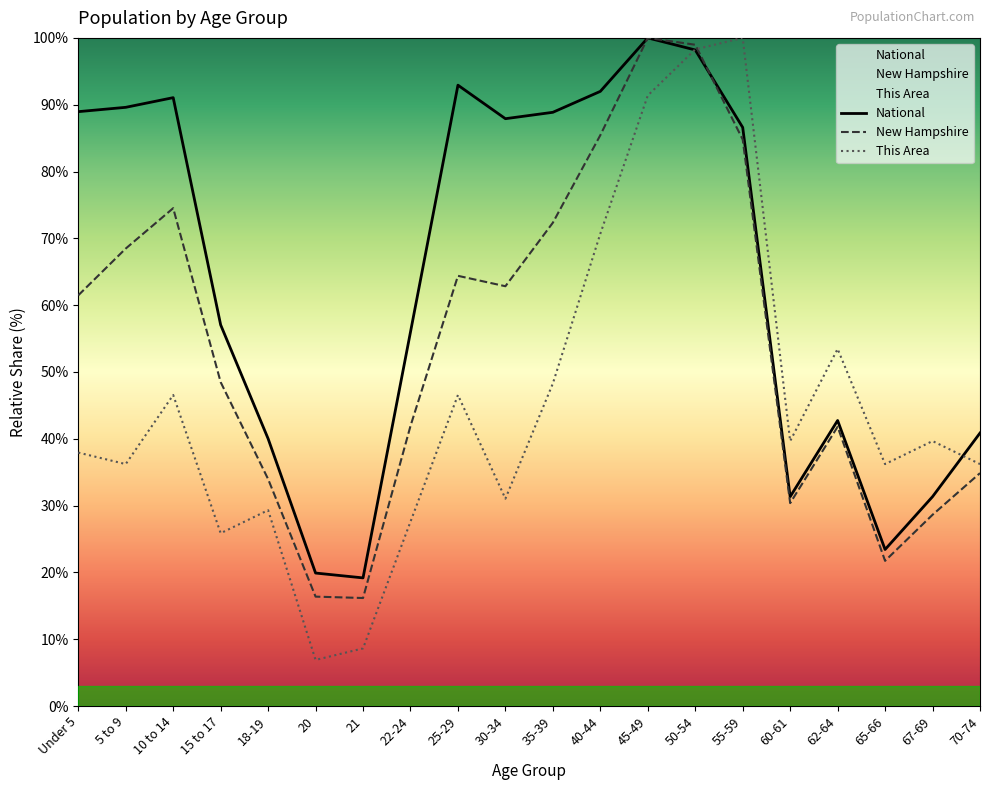

True or false: New Hampshire has more than 2 interior local peaks.

True